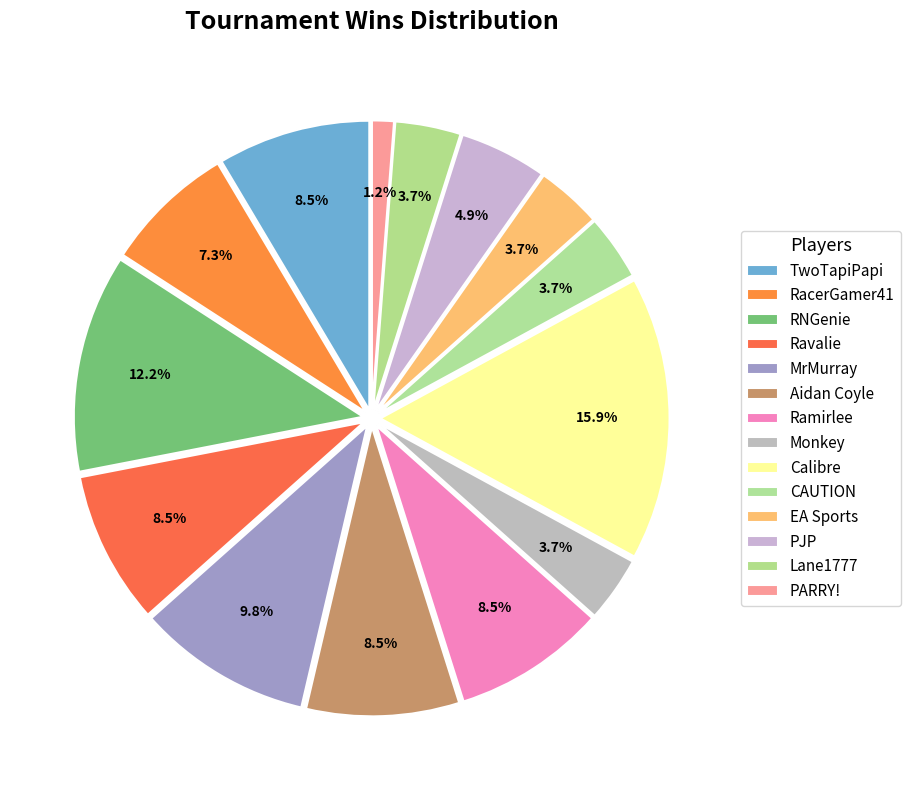

Count the number of slices in the pie.

14